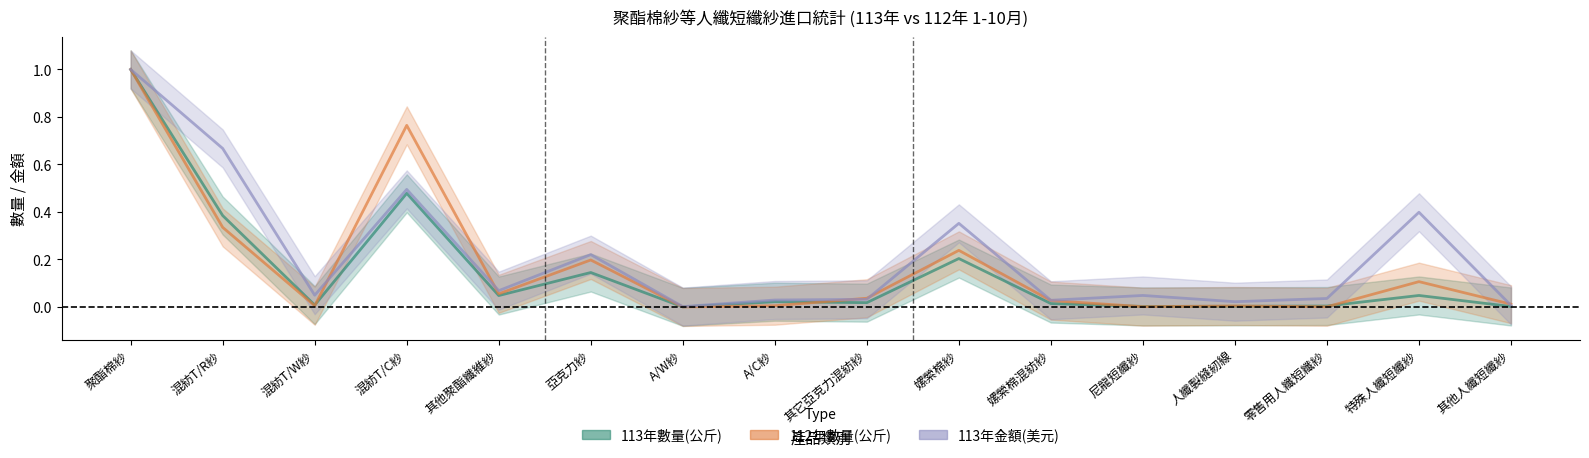

How many interior local valleys does the 113年數量(公斤) series have?

5